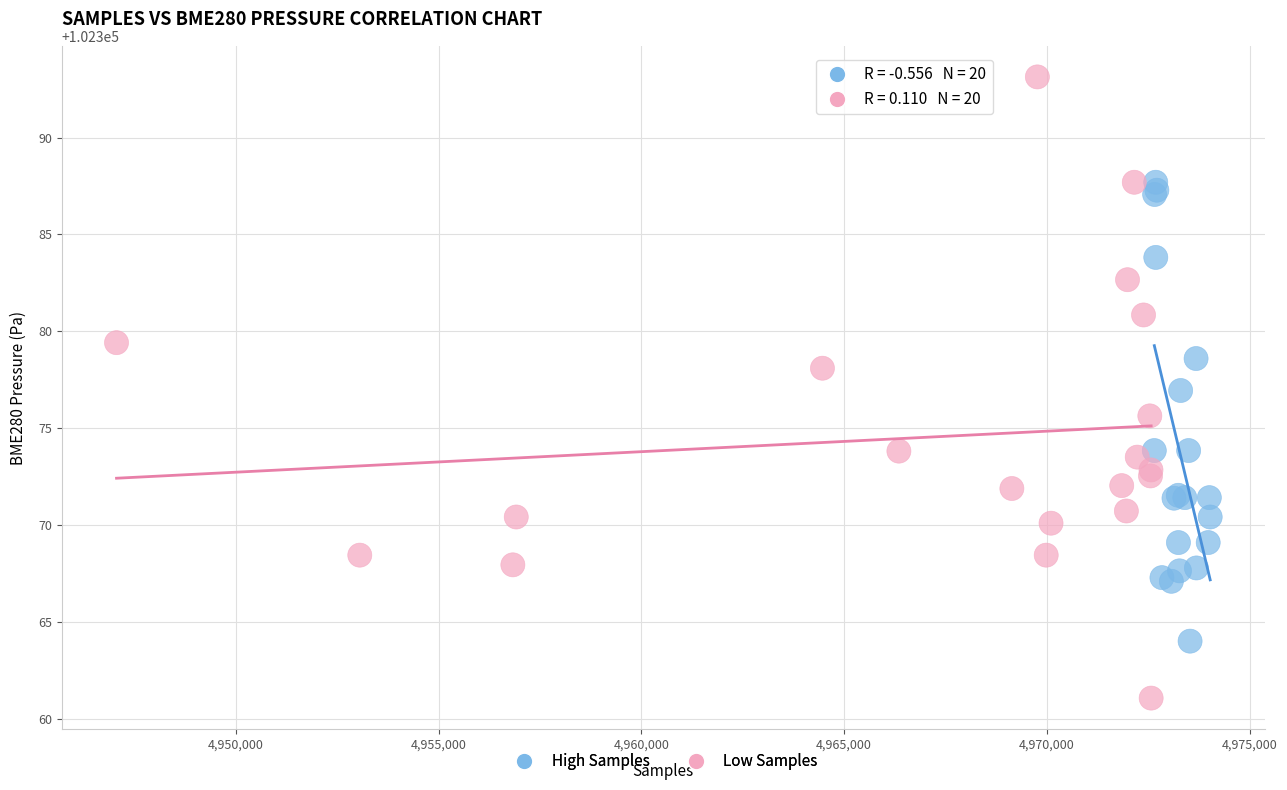

Which series contains the highest Y value?

Low Samples